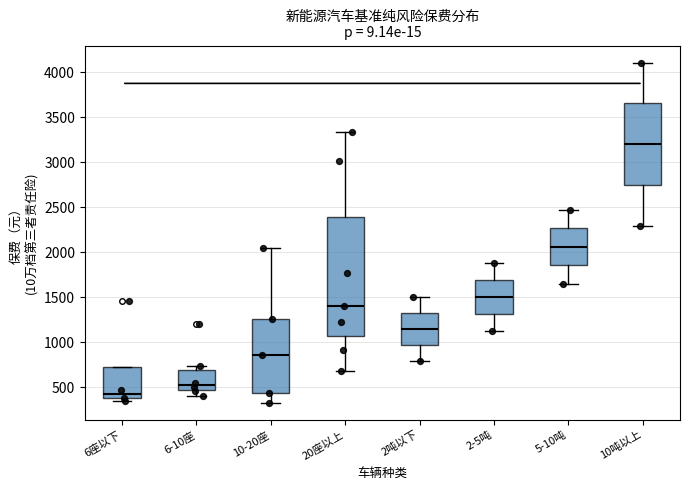

Comparing the boxes themselves (not the whiskers), which one is the tallest?

20座以上